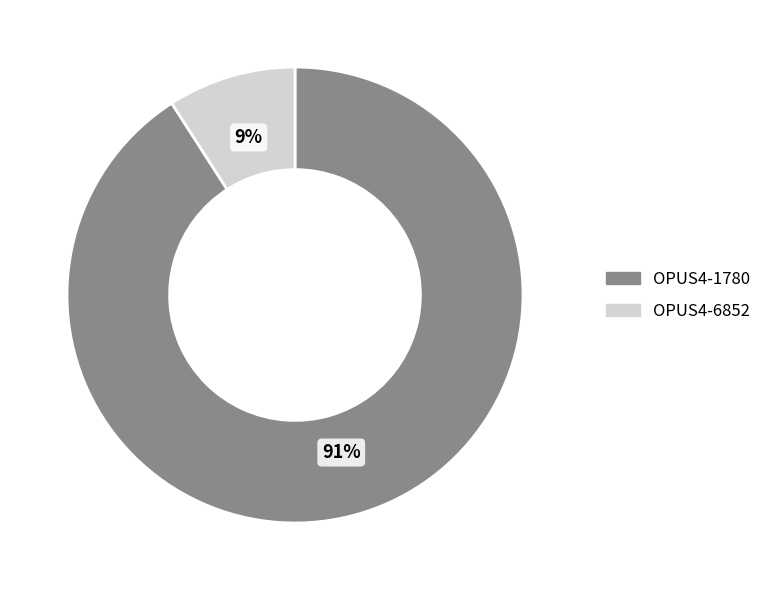

Is the sum of OPUS4-6852 and OPUS4-1780 greater than half?

Yes